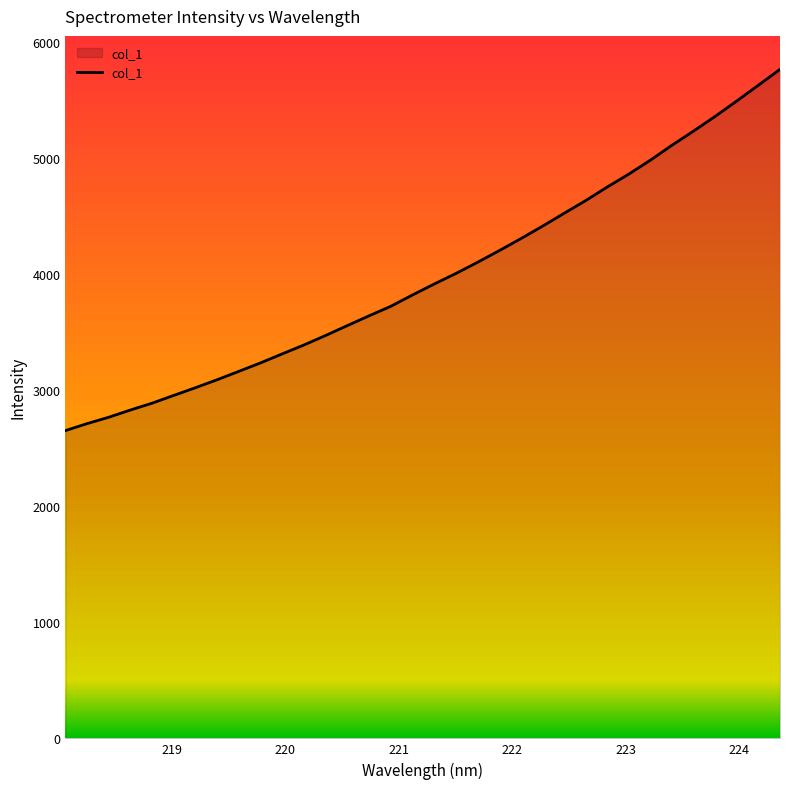

What is the maximum value shown in the chart?

5765.7